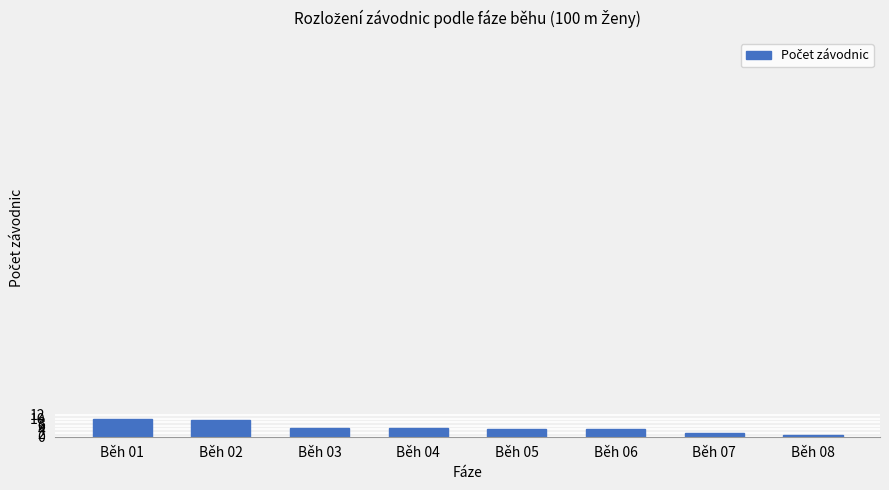

What is the smallest value displayed?

1